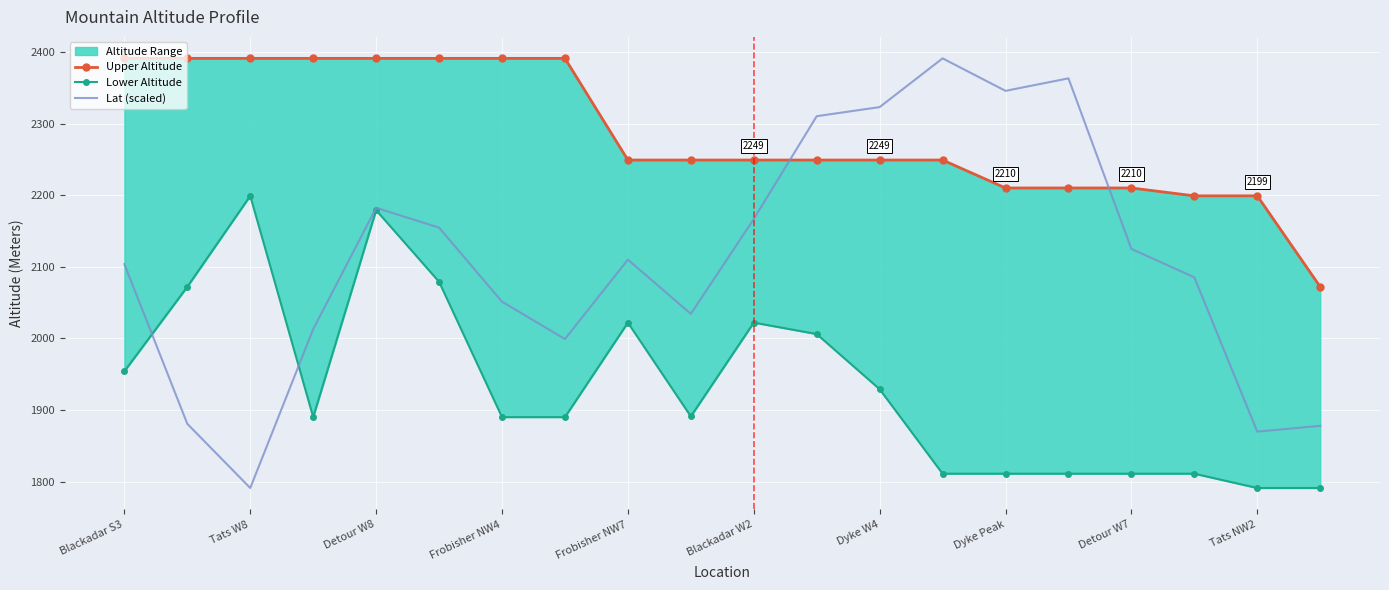

At which label does Lat (scaled) reach its minimum?

Tats W8